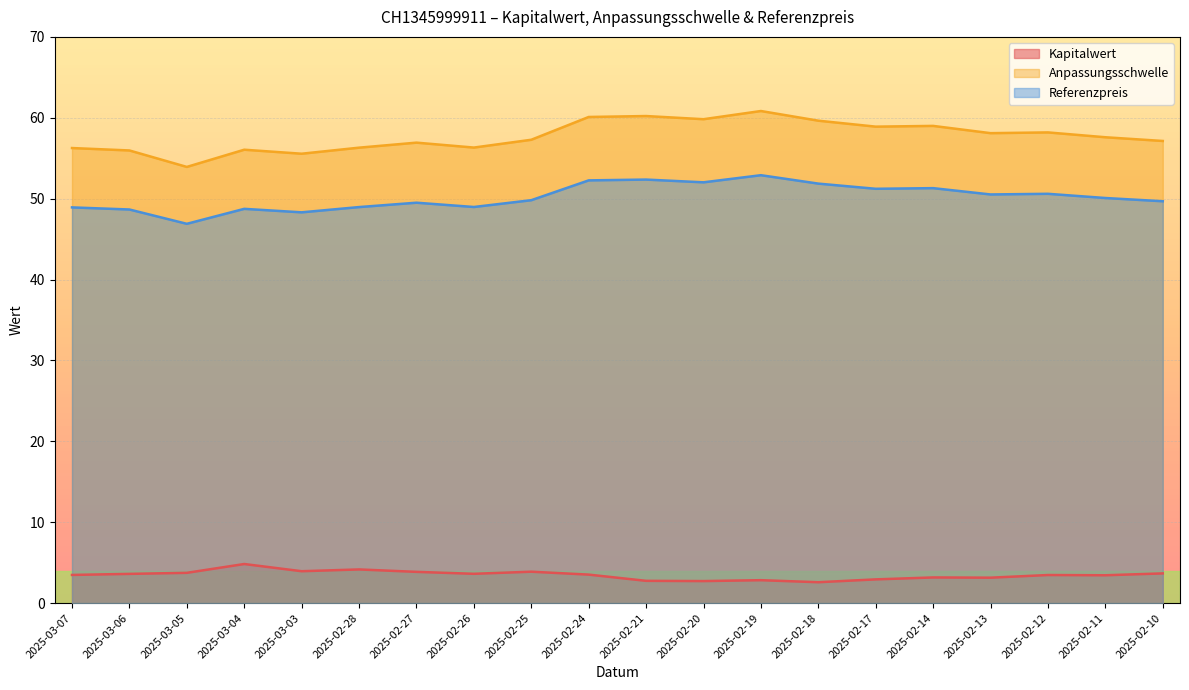

How many lines are shown in the chart?

3